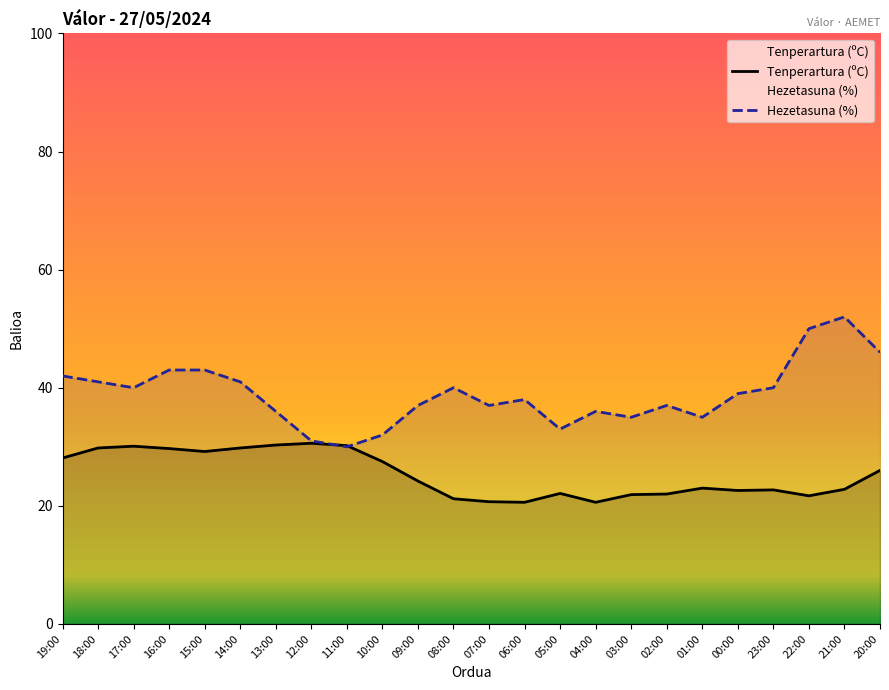

True or false: Tenperartura (ºC) has a value of 21.2 at 08:00.

True